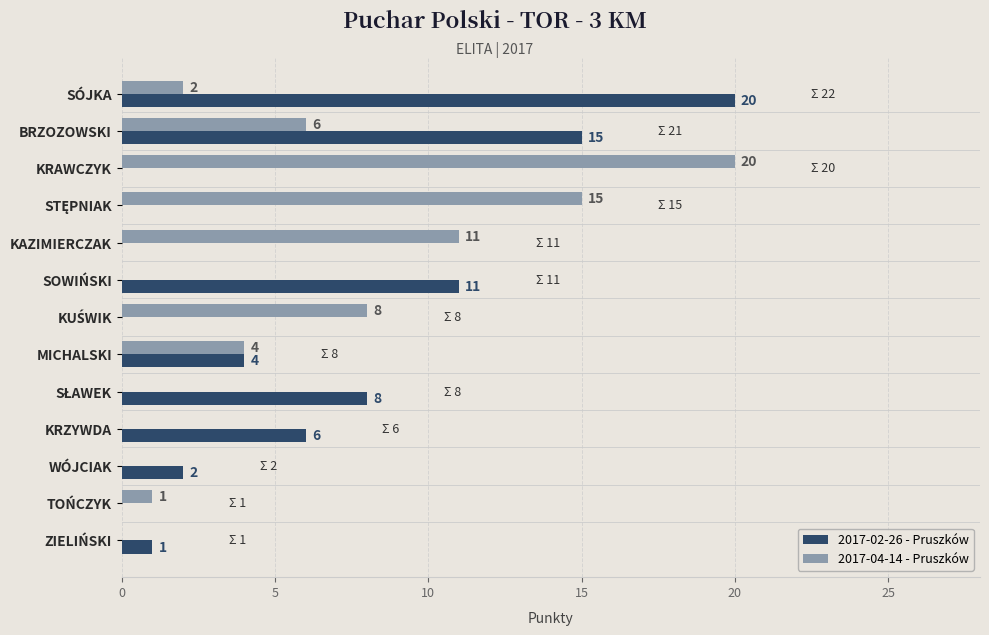

What is the total value across all series at SÓJKA?

22